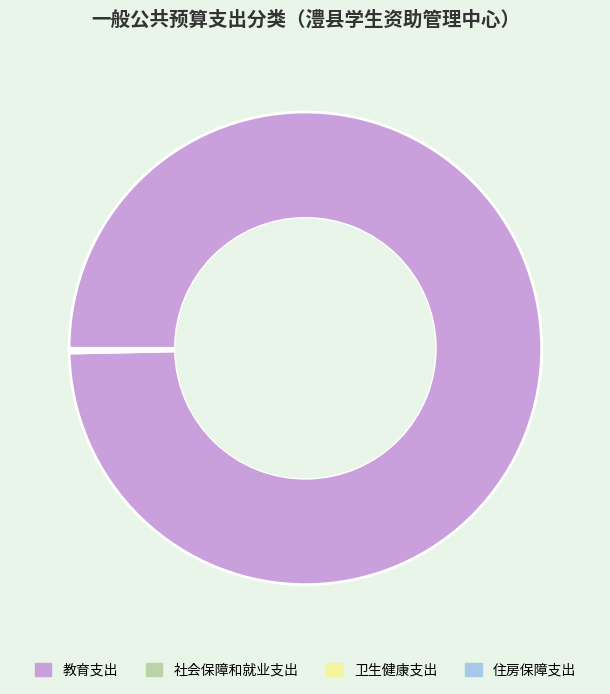

Which slice represents more than half of the pie?

教育支出